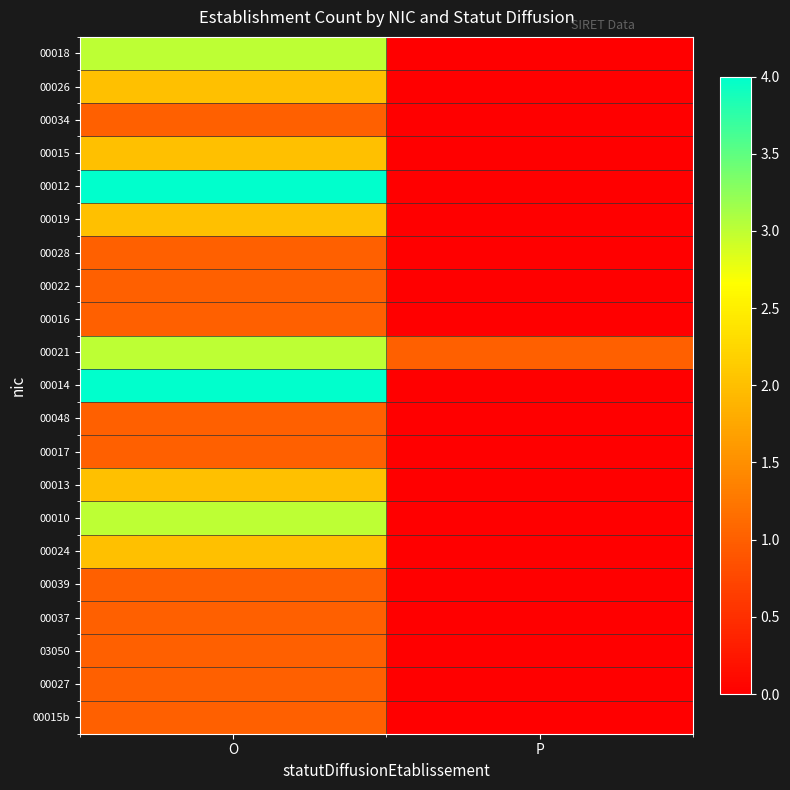

At O, list the series in order from smallest to largest.

00034, 00028, 00022, 00016, 00048, 00017, 00039, 00037, 03050, 00027, 00015b, 00026, 00015, 00019, 00013, 00024, 00018, 00021, 00010, 00012, 00014